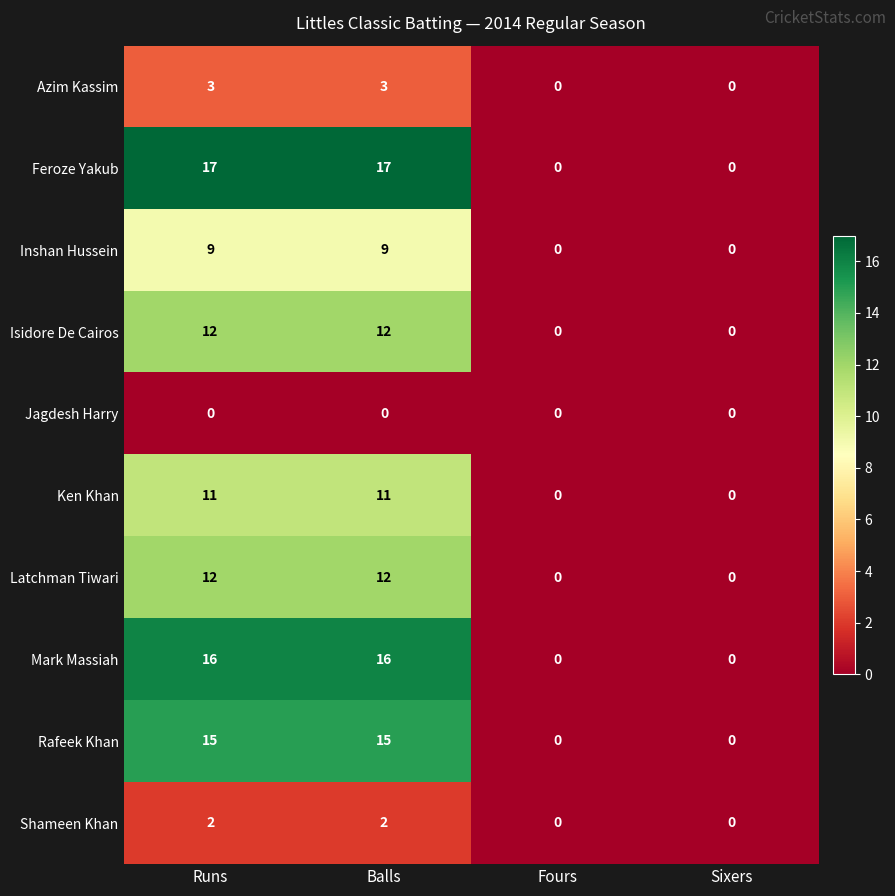

What value does the Latchman Tiwari series have at Runs, to the nearest 5?

10